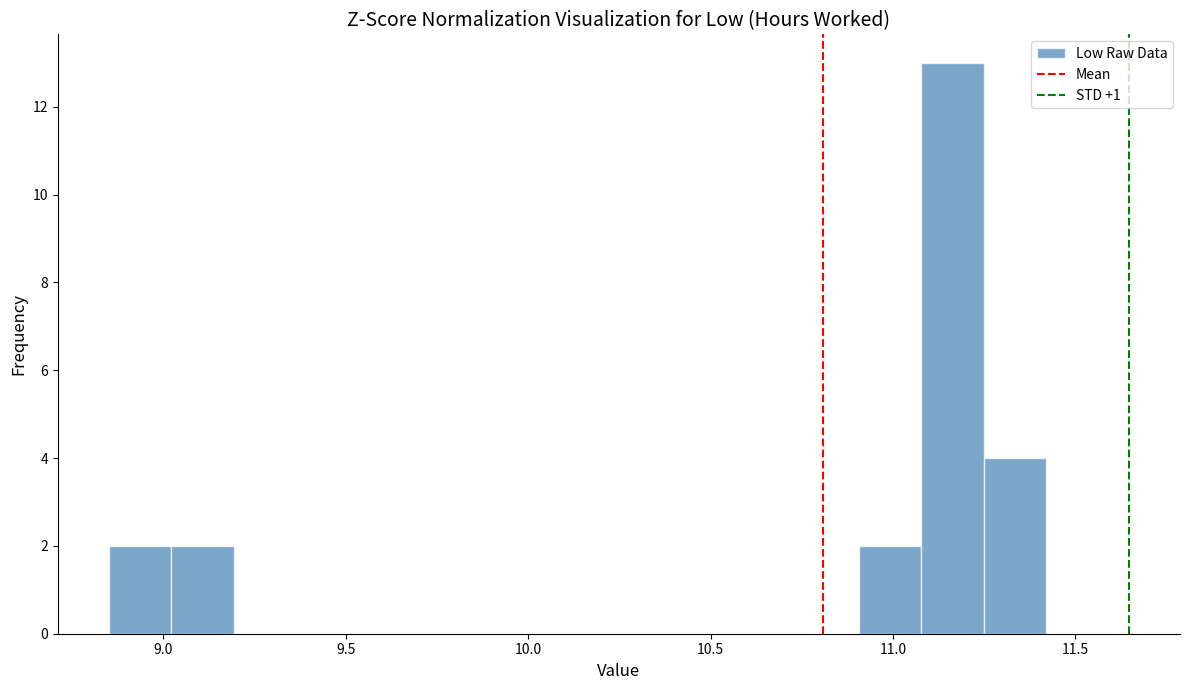

Read against the x-axis, roughly where is the centre of the tallest bar?

11.15